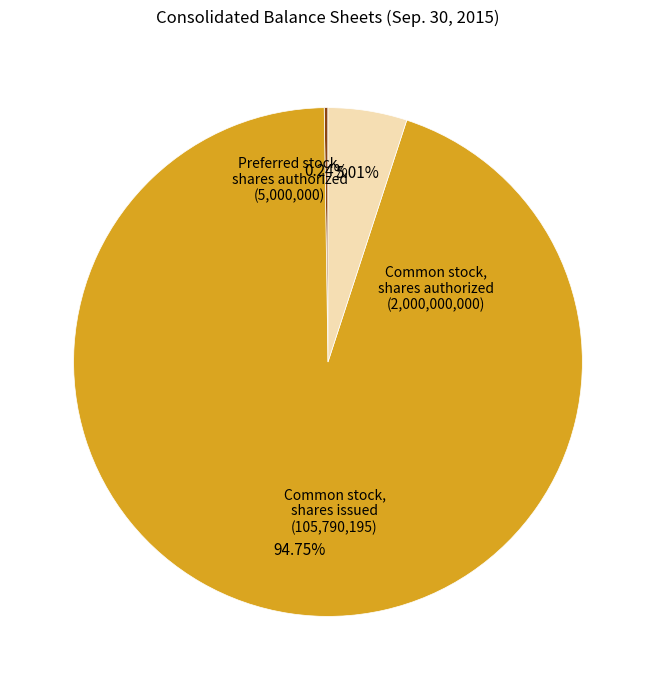

Which category accounts for the majority?

Common stock, shares authorized